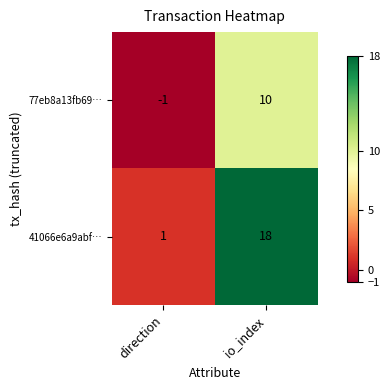

Reading left to right, extract all data points from this chart.

77eb8a13fb69…: direction=-1	io_index=10
41066e6a9abf…: direction=1	io_index=18